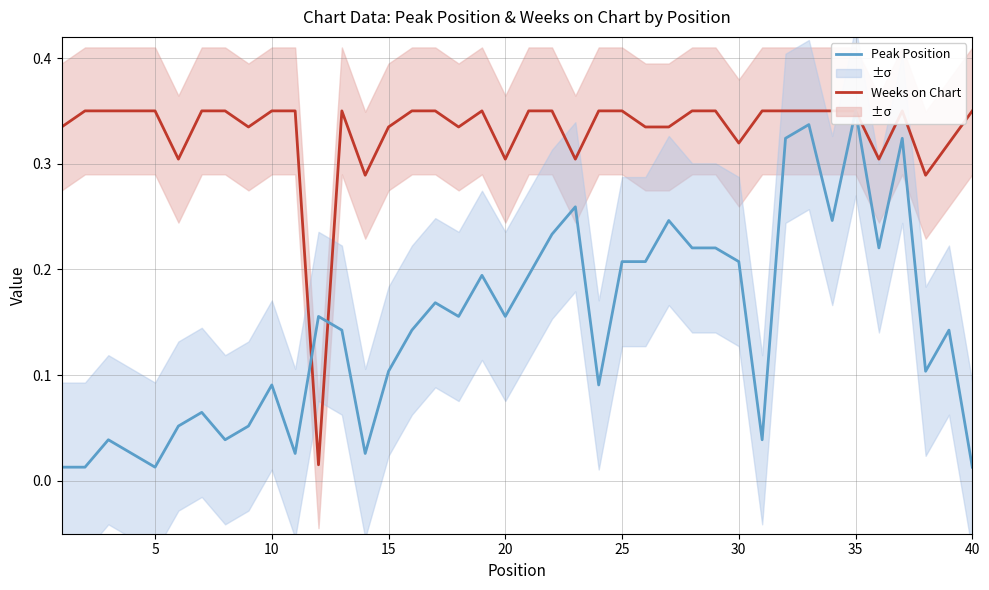

Reading left to right, extract all data points from this chart.

Weeks on Chart: 0.3	0.3	0.3	0.3	0.3	0.3	0.3	0.3	0.3	0.3	0.3	0.0	0.3	0.3	0.3	0.3	0.3	0.3	0.3	0.3	0.3	0.3	0.3	0.3	0.3	0.3	0.3	0.3	0.3	0.3	0.3	0.3	0.3	0.3	0.3	0.3	0.3	0.3	0.3	0.3
Peak Position: 0.0	0.0	0.0	0.0	0.0	0.1	0.1	0.0	0.1	0.1	0.0	0.2	0.1	0.0	0.1	0.1	0.2	0.2	0.2	0.2	0.2	0.2	0.3	0.1	0.2	0.2	0.2	0.2	0.2	0.2	0.0	0.3	0.3	0.2	0.3	0.2	0.3	0.1	0.1	0.0